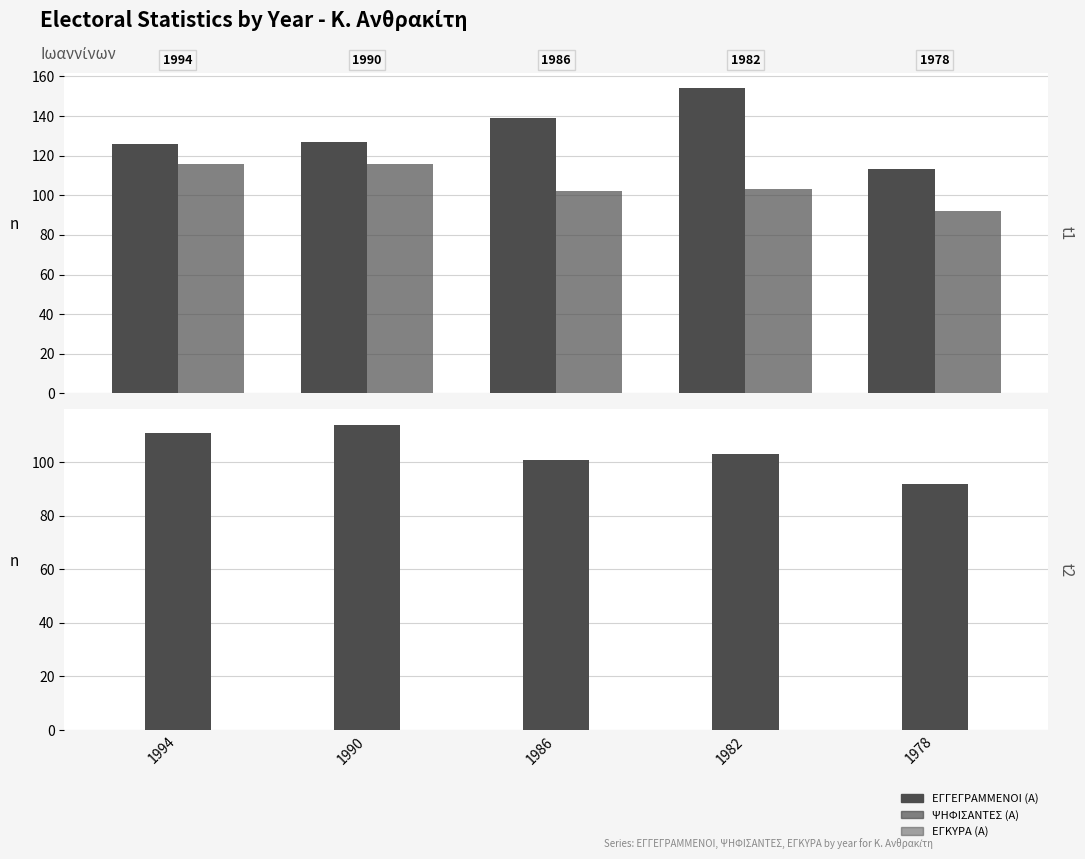

At 1990, list the series in order from smallest to largest.

ΕΓΚΥΡΑ (Α), ΨΗΦΙΣΑΝΤΕΣ (Α), ΕΓΓΕΓΡΑΜΜΕΝΟΙ (Α)